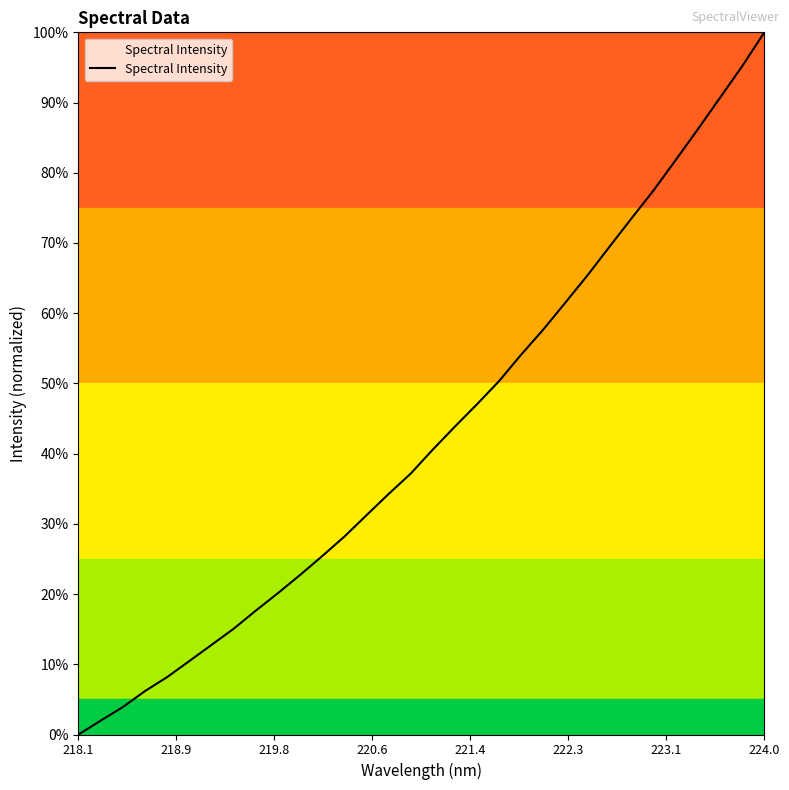

What is the difference between the maximum and minimum values?

1.0